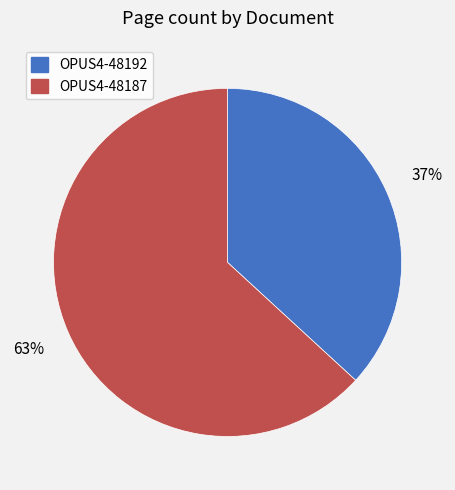

To the nearest percent, what is the difference between the largest and smallest slice percentages?

26%